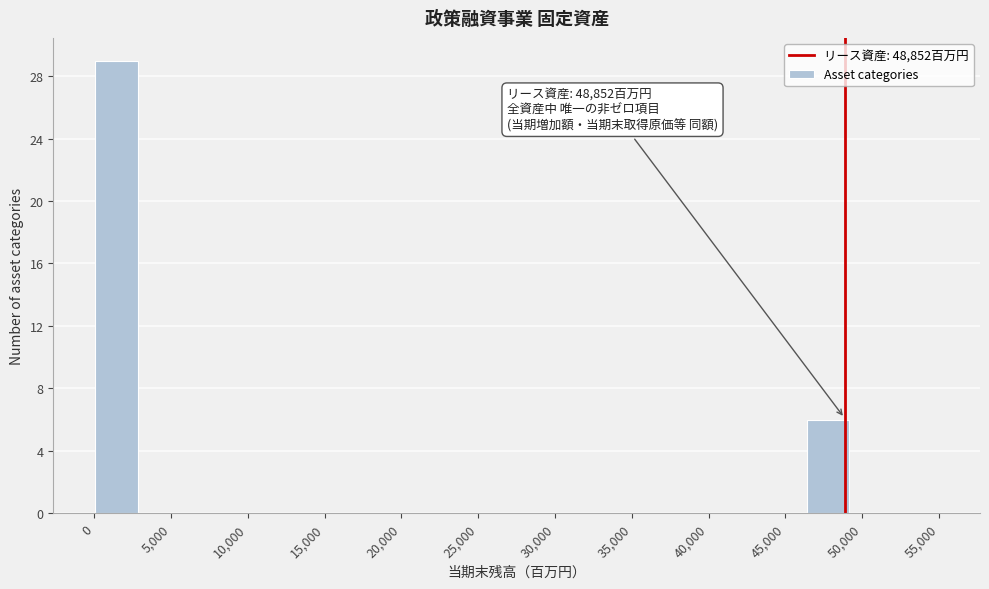

Which range on the x-axis has the tallest bar?

0 to 3000